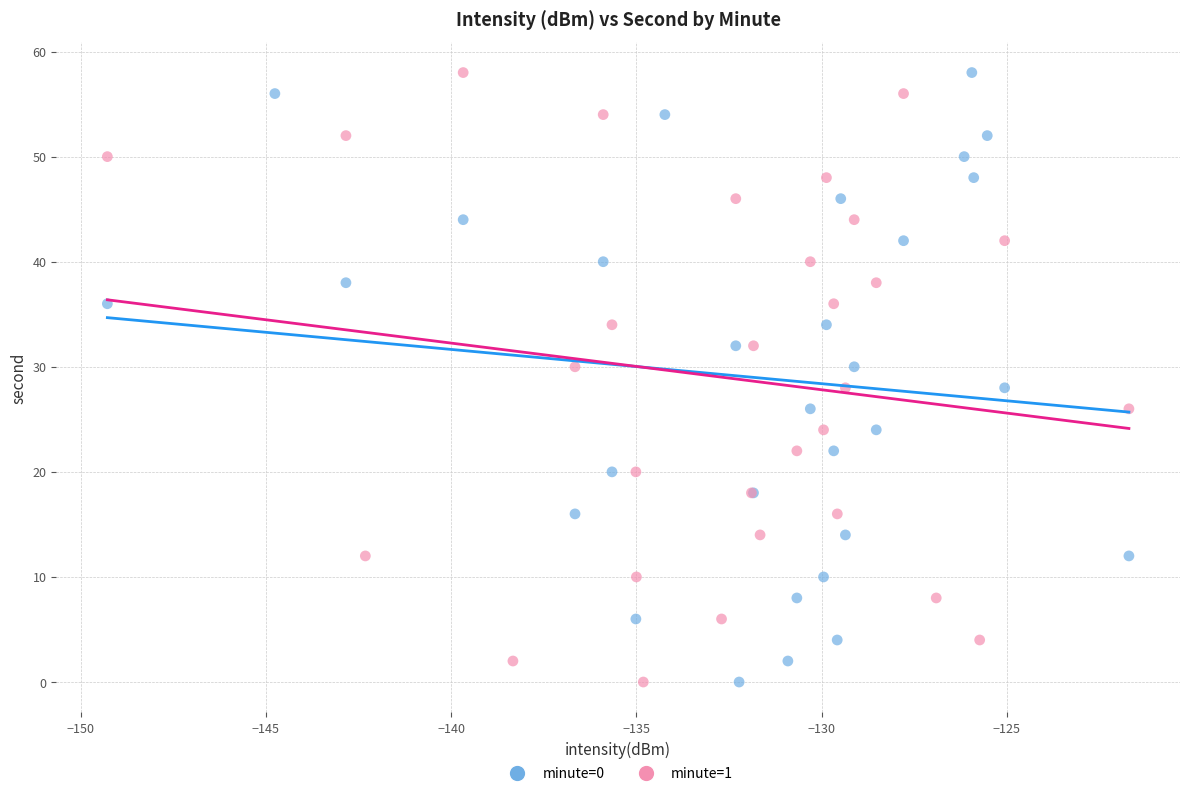

What are all the series names shown in the legend?

minute=0, minute=1